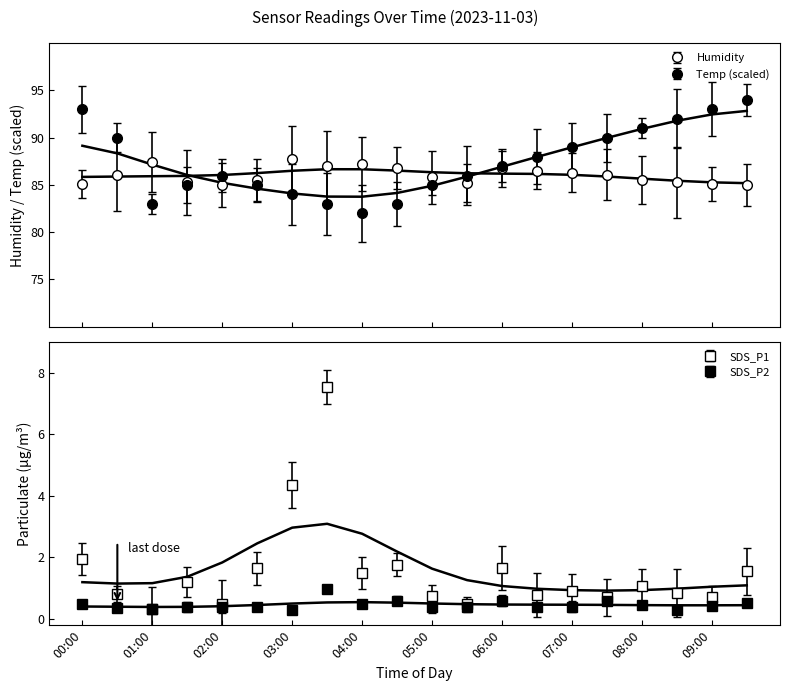

Rank the categories by Temp value from lowest to highest.

04:00, 01:00, 03:30, 04:30, 03:00, 01:30, 02:30, 05:00, 02:00, 05:30, 06:00, 06:30, 07:00, 00:30, 07:30, 08:00, 08:30, 00:00, 09:00, 09:30